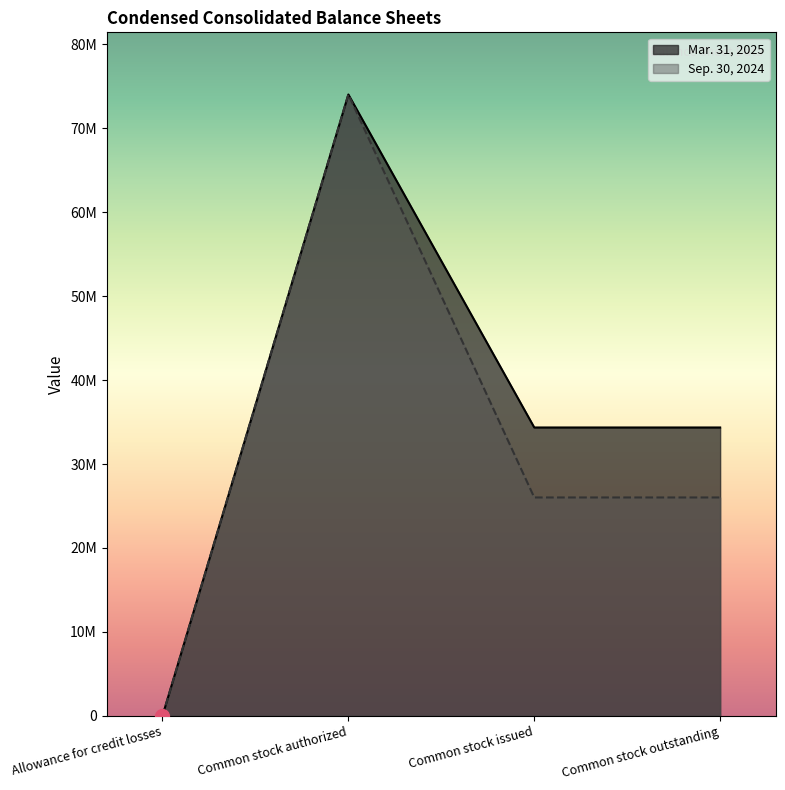

Which label corresponds to the smallest value in the chart?

Allowance for credit losses